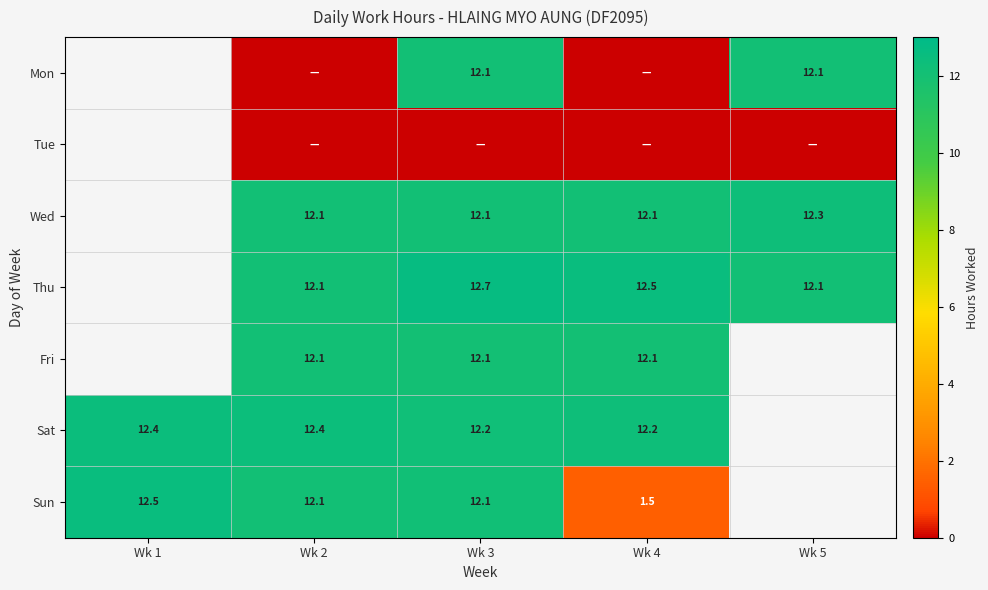

At which category is the sum across all series the highest?

Wk 3